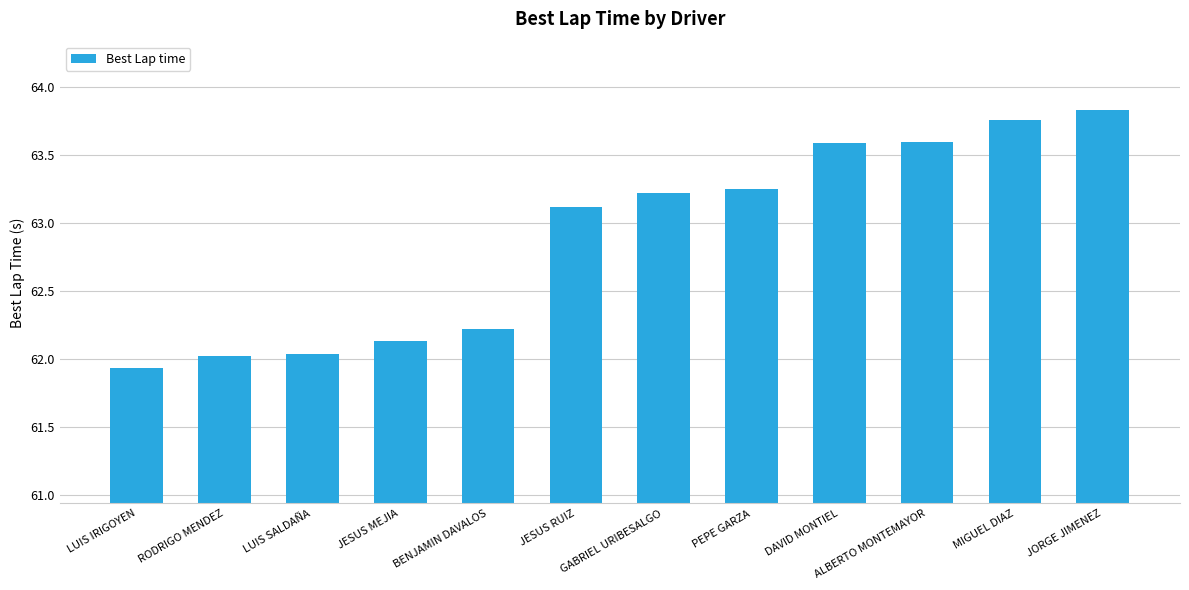

How many bars are there in total?

12